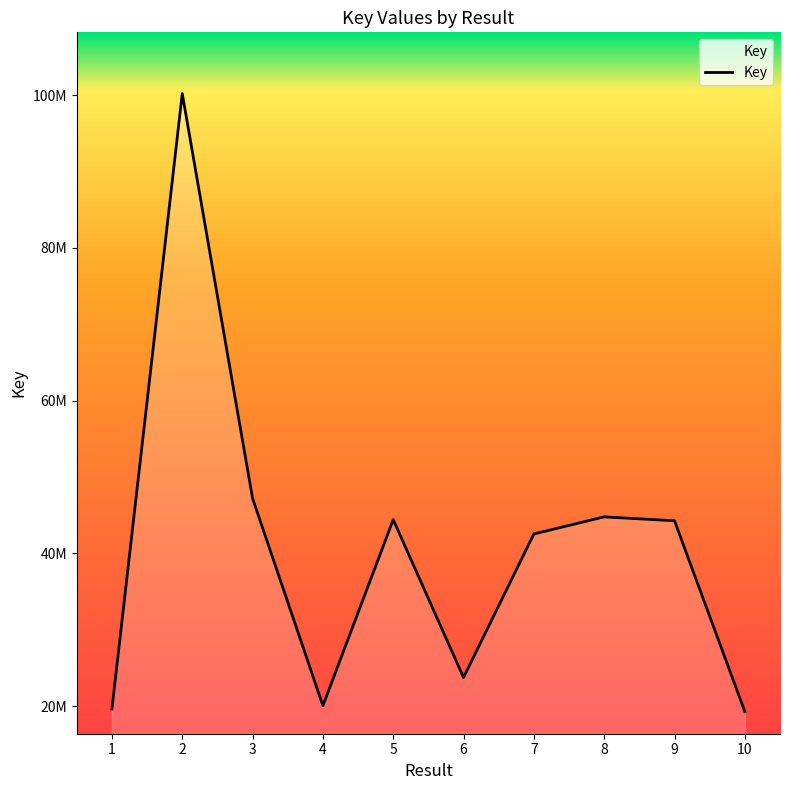

Does the chart display data point markers on the line(s)?

No